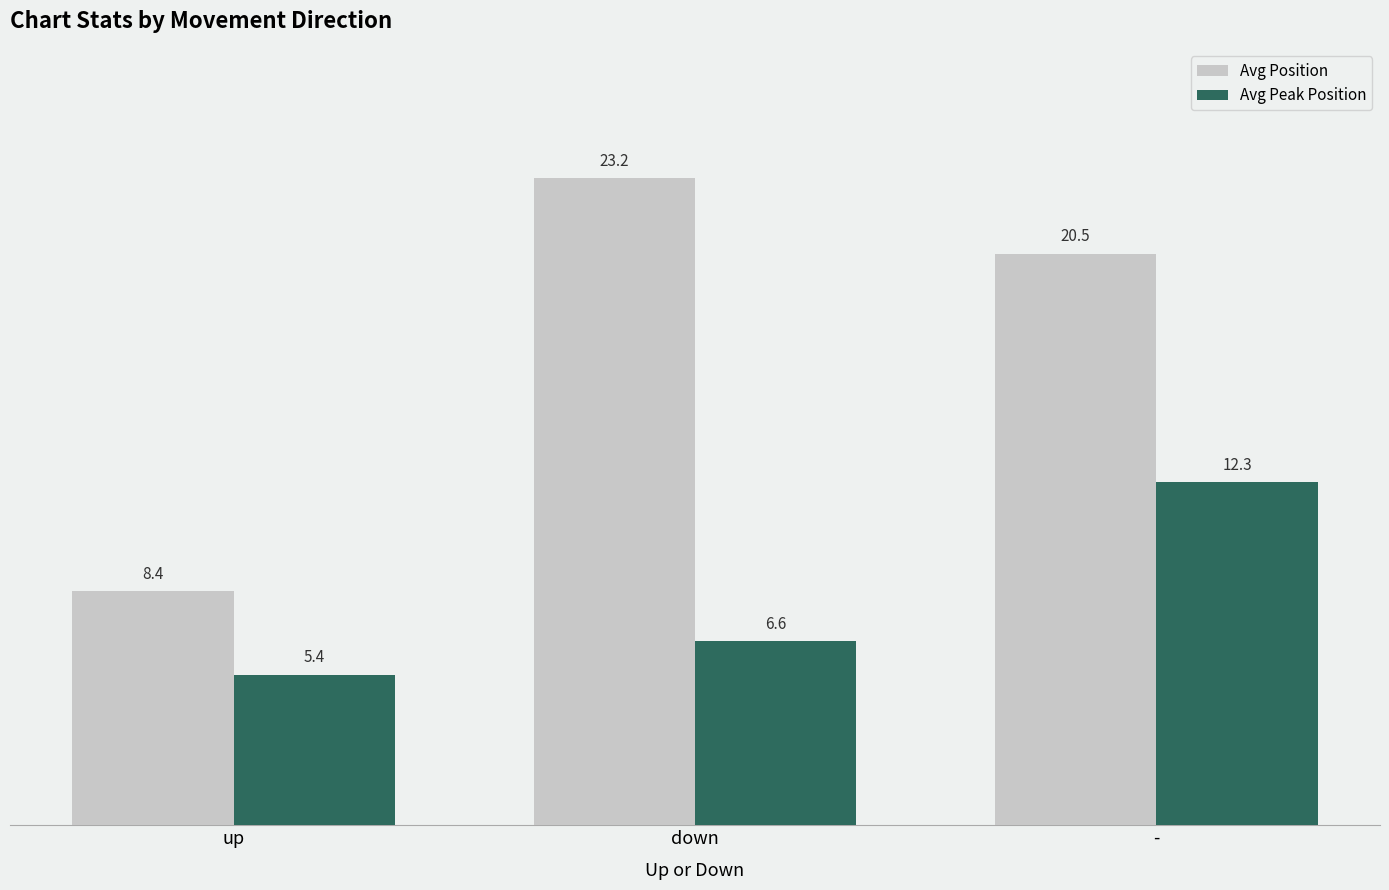

What position from the left is up?

1